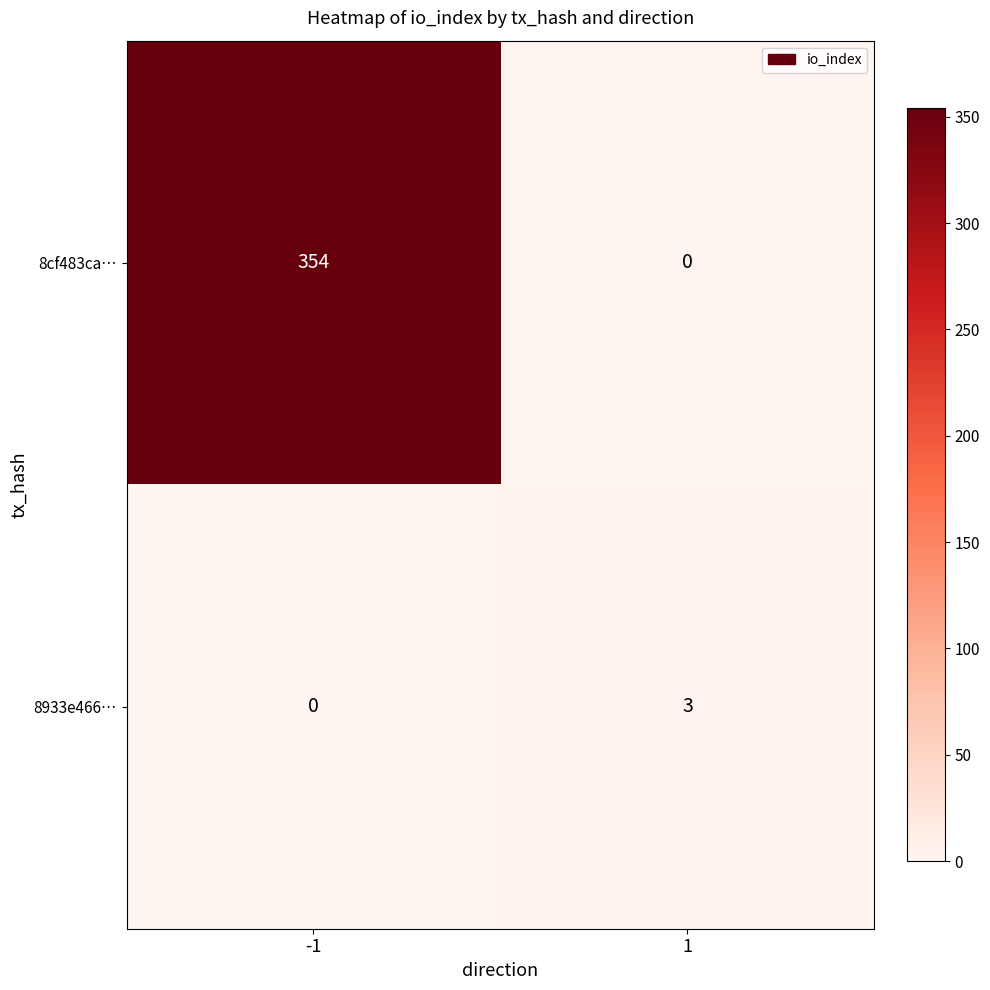

What is the highest value of the 8933e466… series?

3